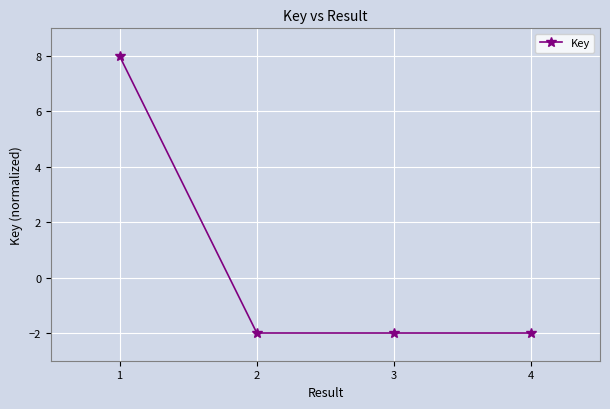

How many values are above zero?

1